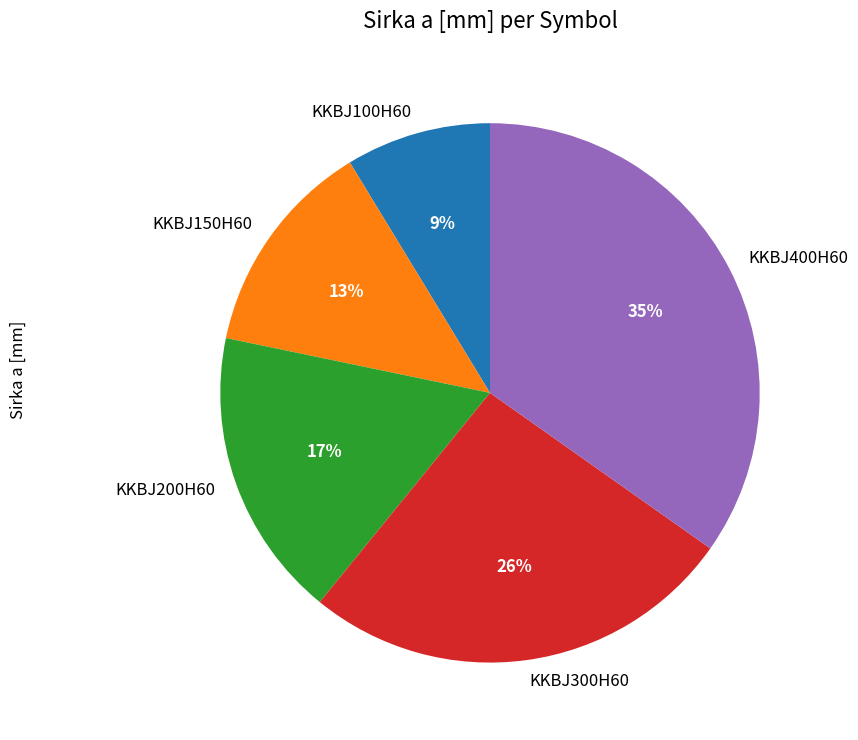

Rank the categories by value from highest to lowest.

KKBJ400H60, KKBJ300H60, KKBJ200H60, KKBJ150H60, KKBJ100H60